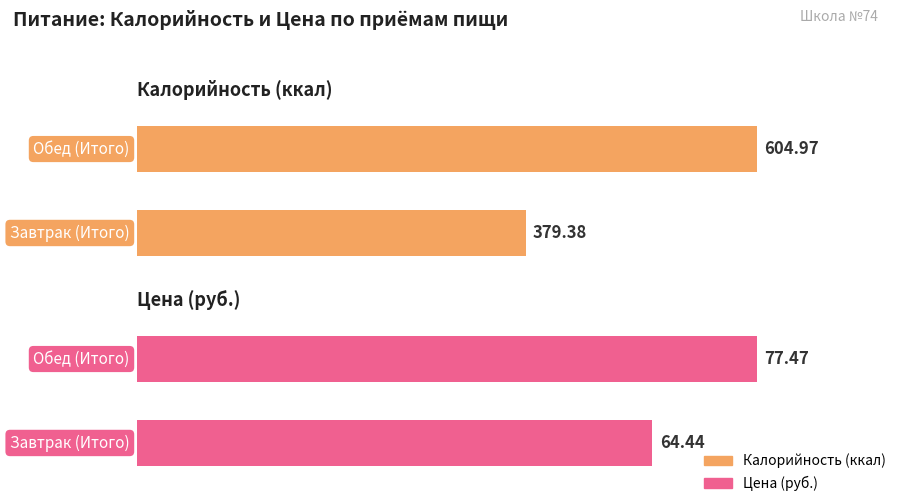

The Цена (руб.) series shows 64.4 at Завтрак (Итого). True or false?

True